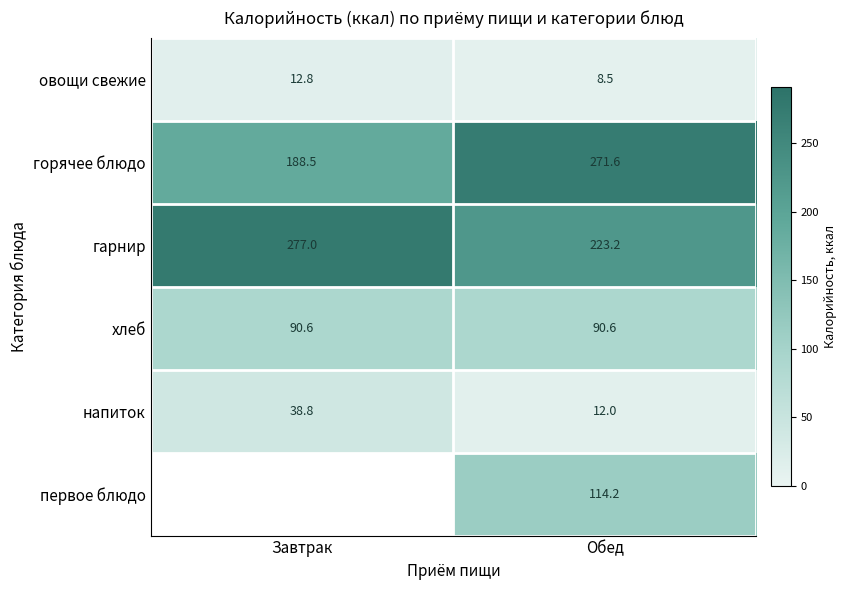

Rank the categories by напиток value from highest to lowest.

Завтрак, Обед